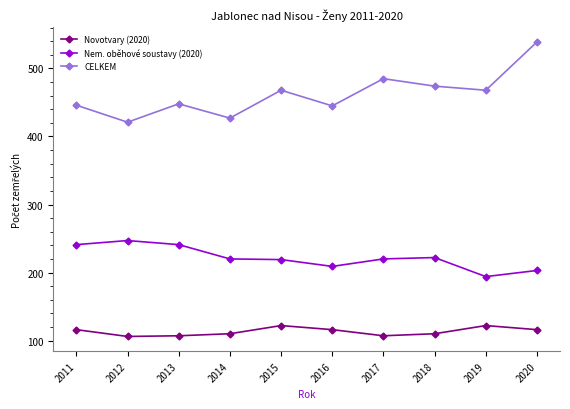

What is the value of the Novotvary (2020) point at the 9th from the left?

122